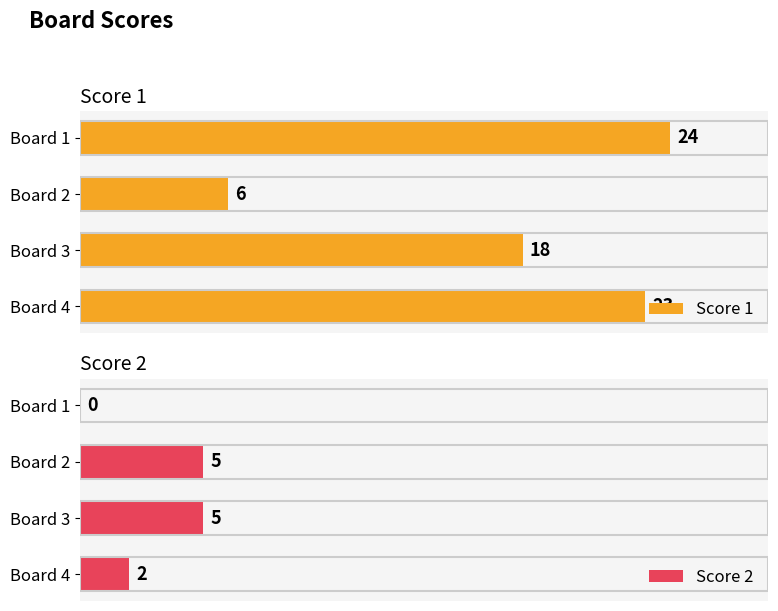

Which category has the highest value in the Score 1 series?

Board 1